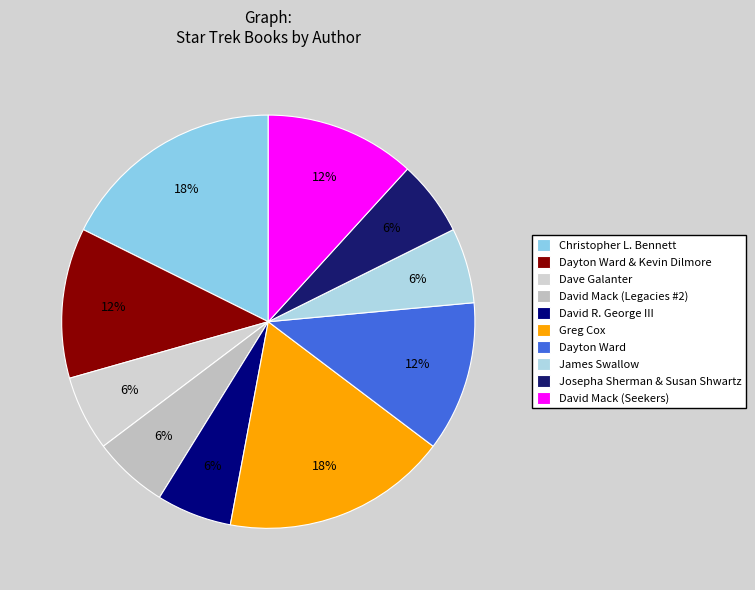

Rank the categories by value from lowest to highest.

Dave Galanter, David Mack (Legacies #2), David R. George III, James Swallow, Josepha Sherman & Susan Shwartz, Dayton Ward & Kevin Dilmore, Dayton Ward, David Mack (Seekers), Christopher L. Bennett, Greg Cox